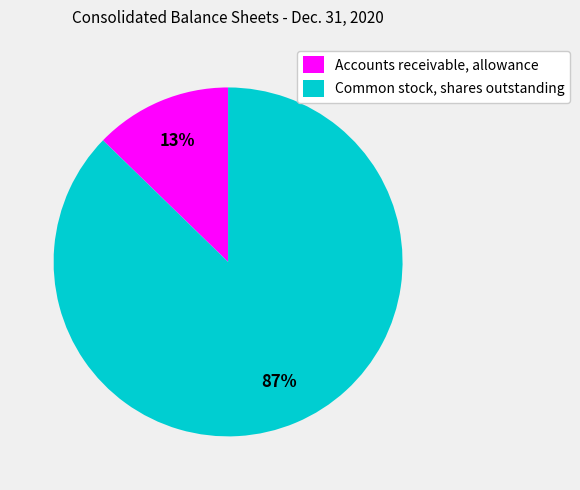

Is the sum of Accounts receivable, allowance and Common stock, shares outstanding greater than half?

Yes